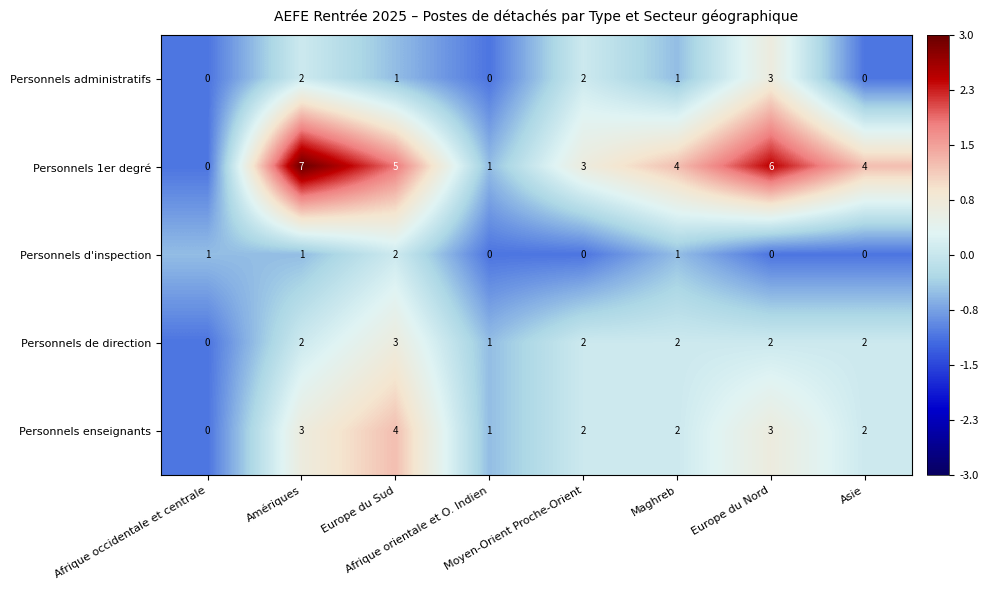

What is the maximum value shown in the chart?

7